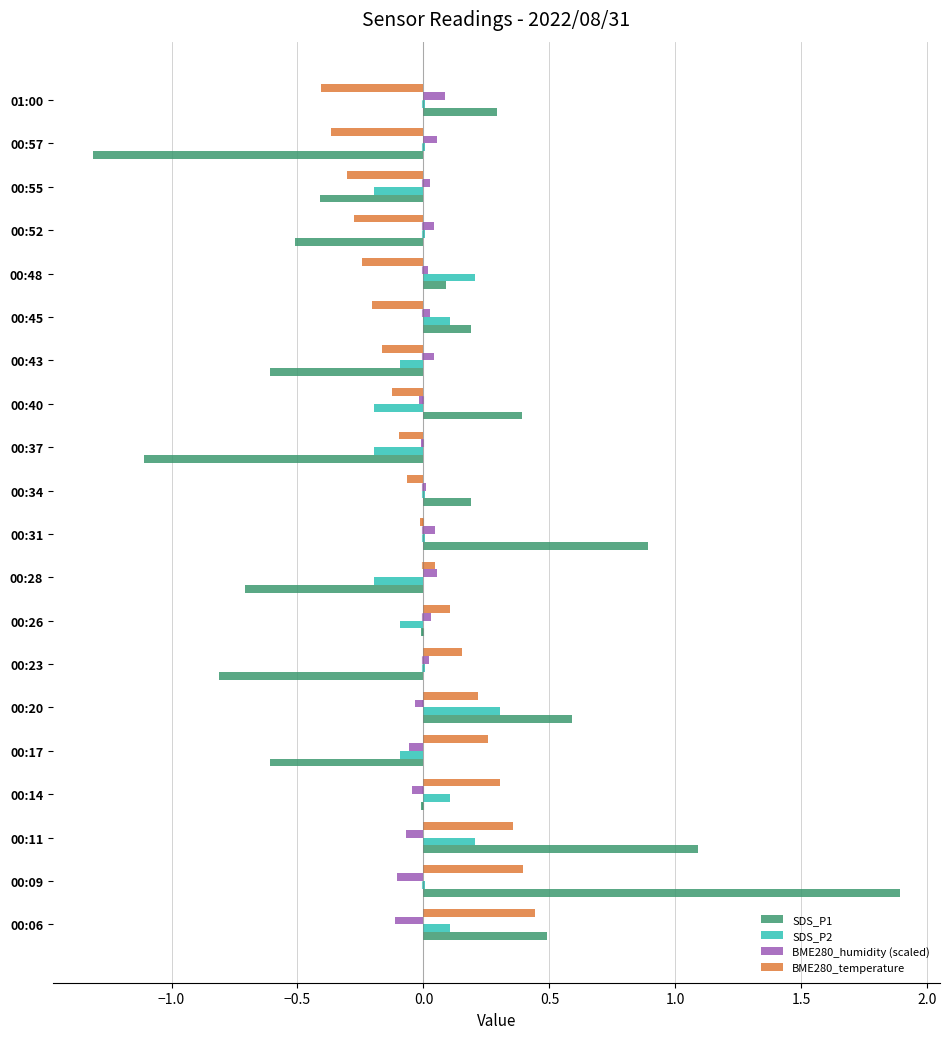

What is the maximum value for SDS_P1?

1.9